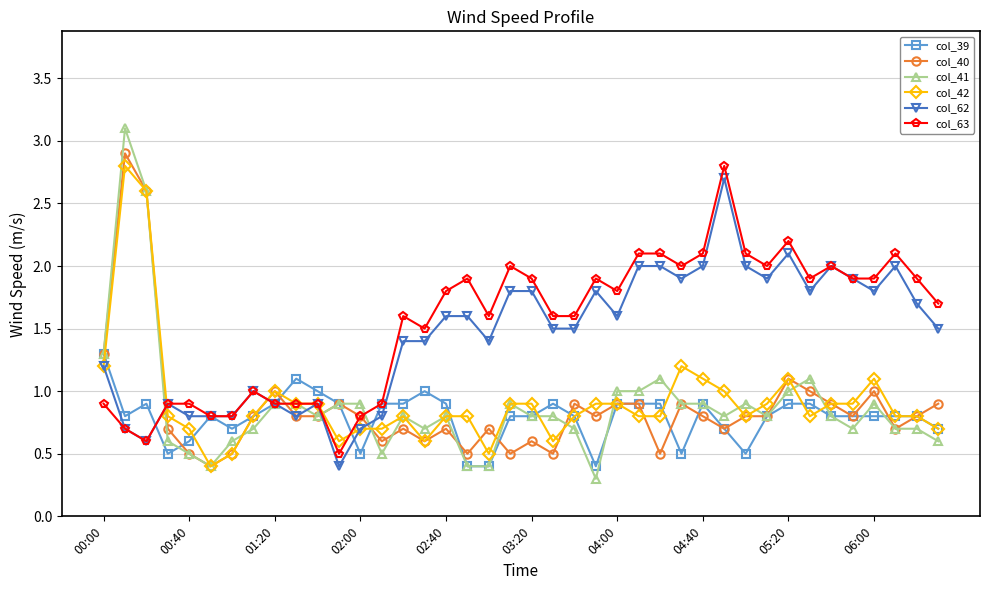

How many lines are shown in the chart?

6